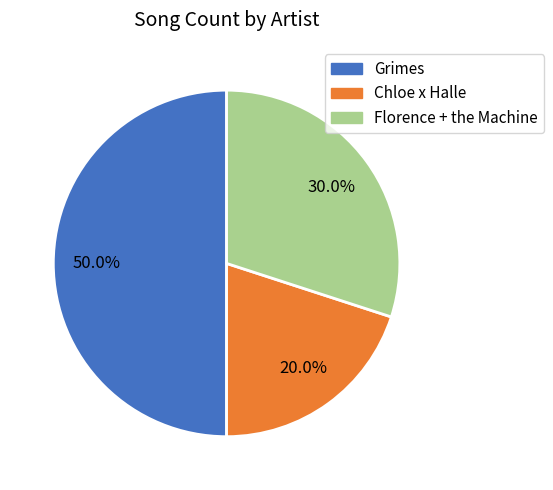

Does Florence + the Machine account for over 50% of the chart?

No